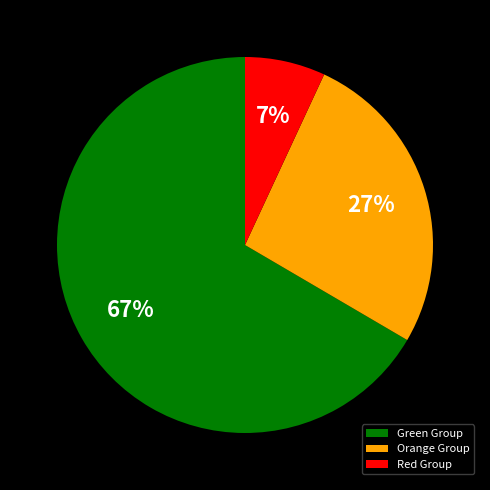

True or false: Orange Group accounts for 12% of the total.

False